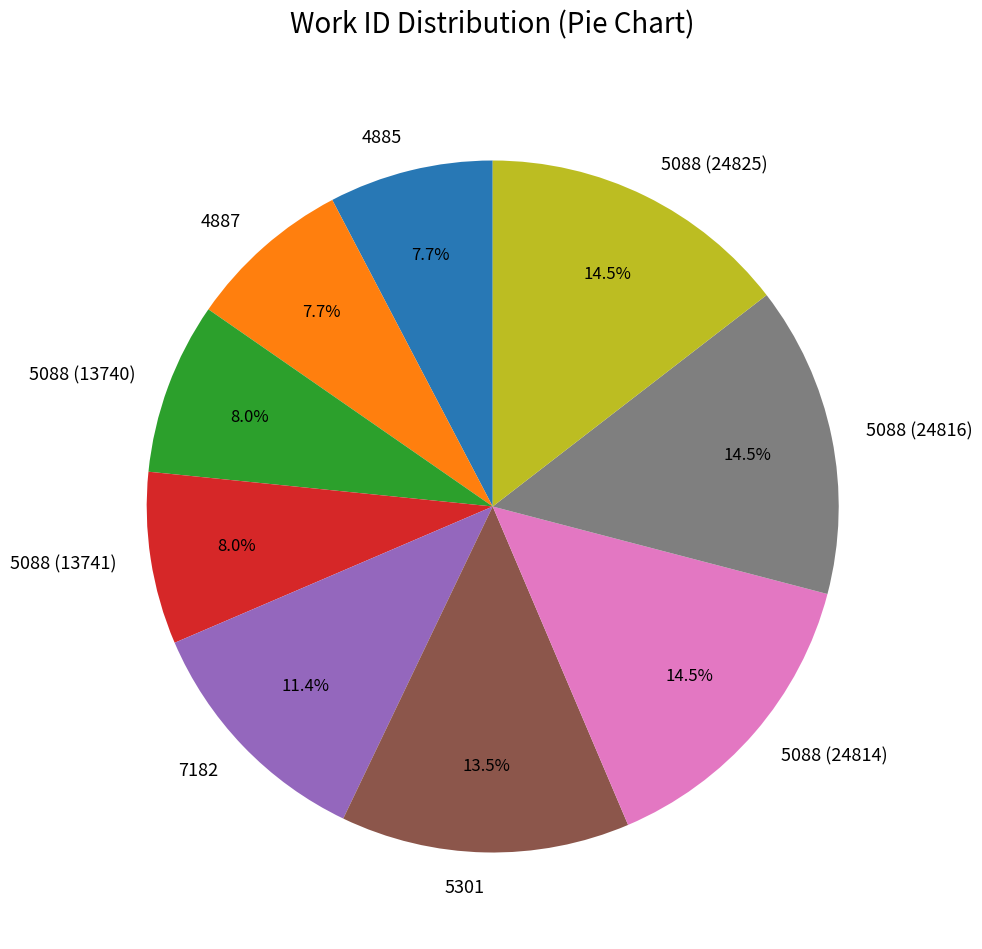

Does 4885 account for over 50% of the chart?

No